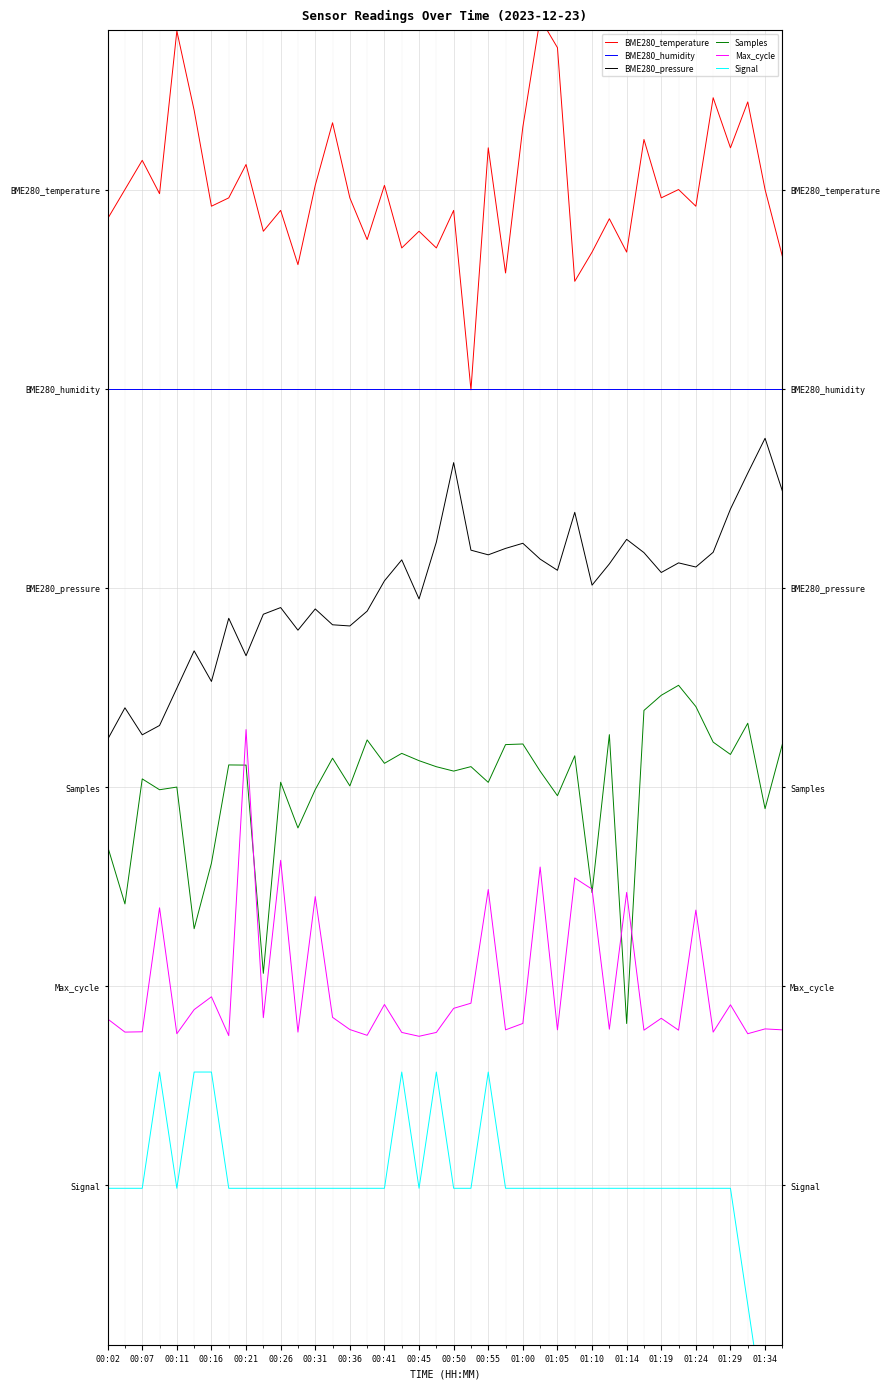

At 00:45, list the series in order from largest to smallest.

BME280_temperature, BME280_humidity, BME280_pressure, Samples, Max_cycle, Signal